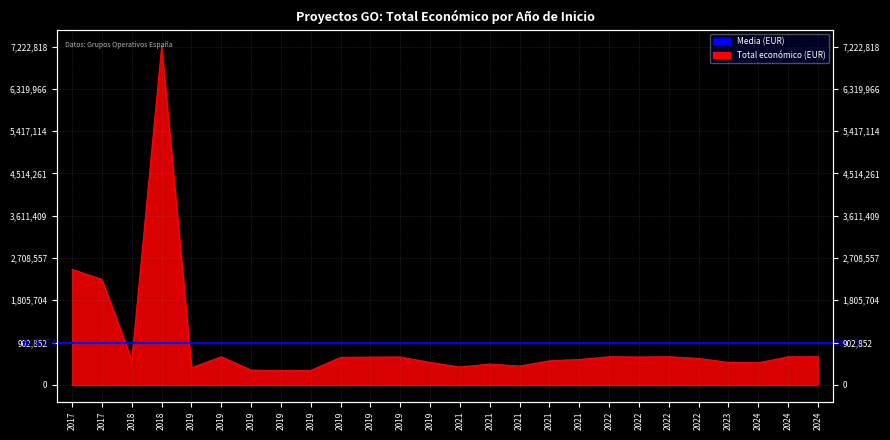

What is the minimum value shown in the chart?

301504